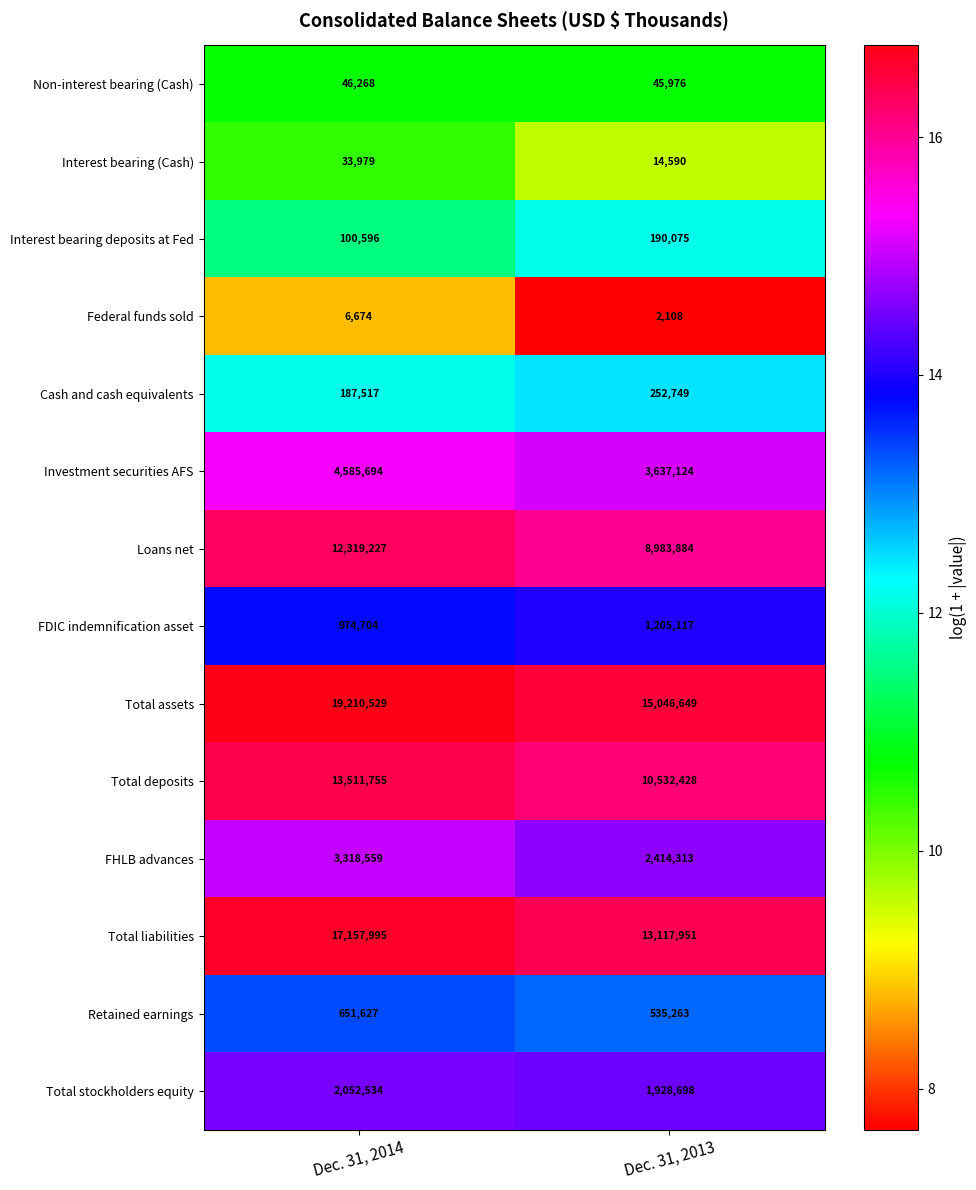

Reading left to right, list all the values displayed in this chart.

Non-interest bearing (Cash): 46268	45976
Interest bearing (Cash): 33979	14590
Interest bearing deposits at Fed: 100596	190075
Federal funds sold: 6674	2108
Cash and cash equivalents: 187517	252749
Investment securities AFS: 4585694	3637124
Loans net: 12319227	8983884
FDIC indemnification asset: 974704	1205117
Total assets: 19210529	15046649
Total deposits: 13511755	10532428
FHLB advances: 3318559	2414313
Total liabilities: 17157995	13117951
Retained earnings: 651627	535263
Total stockholders equity: 2052534	1928698